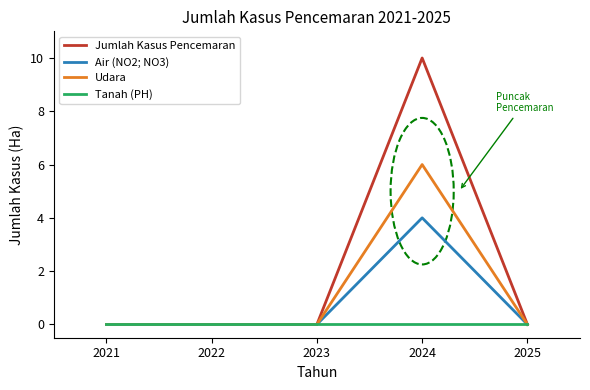

Reading left to right, what are all the values shown in this chart?

Jumlah Kasus Pencemaran: 2021=0	2022=0	2023=0	2024=10	2025=0
Air (NO2; NO3): 2021=0	2022=0	2023=0	2024=4	2025=0
Udara: 2021=0	2022=0	2023=0	2024=6	2025=0
Tanah (PH): 2021=0	2022=0	2023=0	2024=0	2025=0